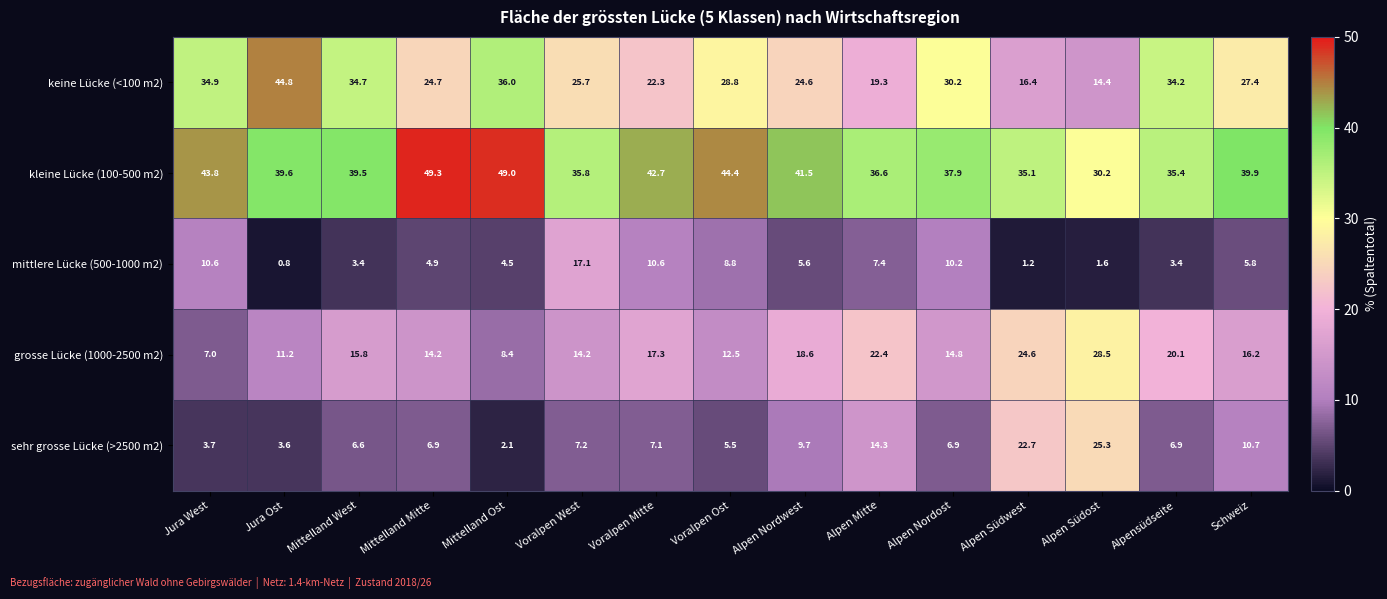

What is the difference between the maximum and minimum values in the sehr grosse Lücke (>2500 m2) series?

23.2